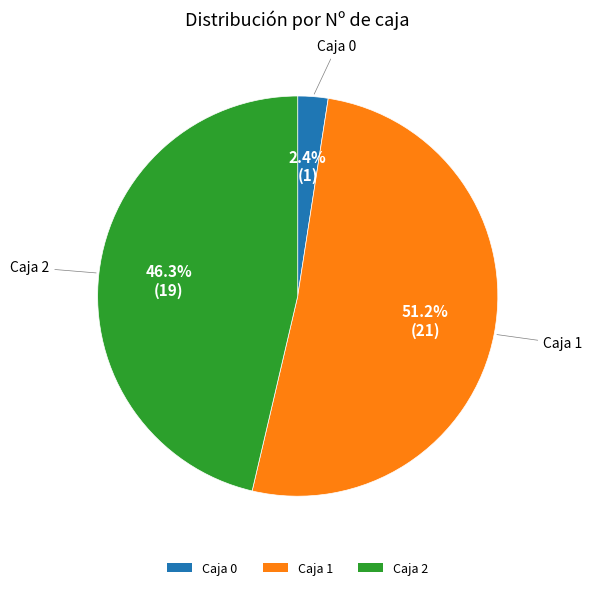

Does Caja 0 represent more than half of the total?

No